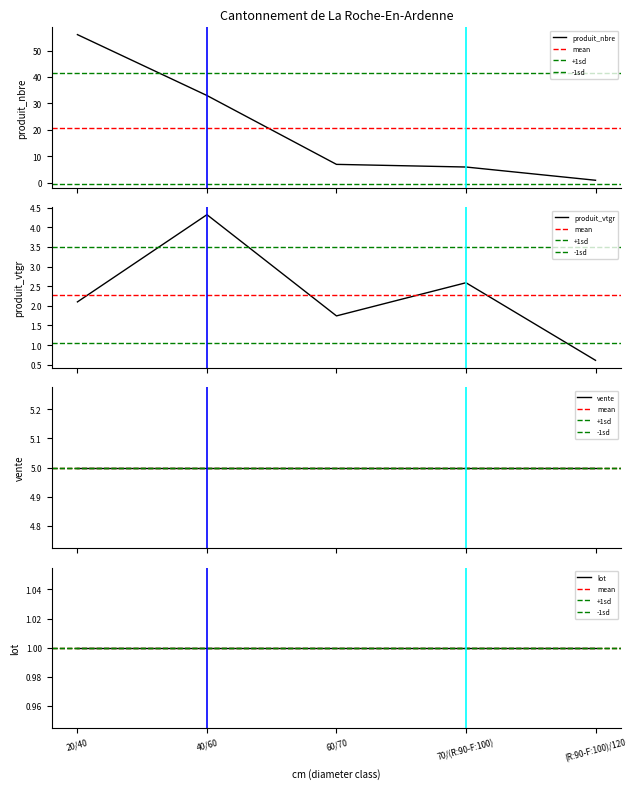

How many data points does each series have?

5